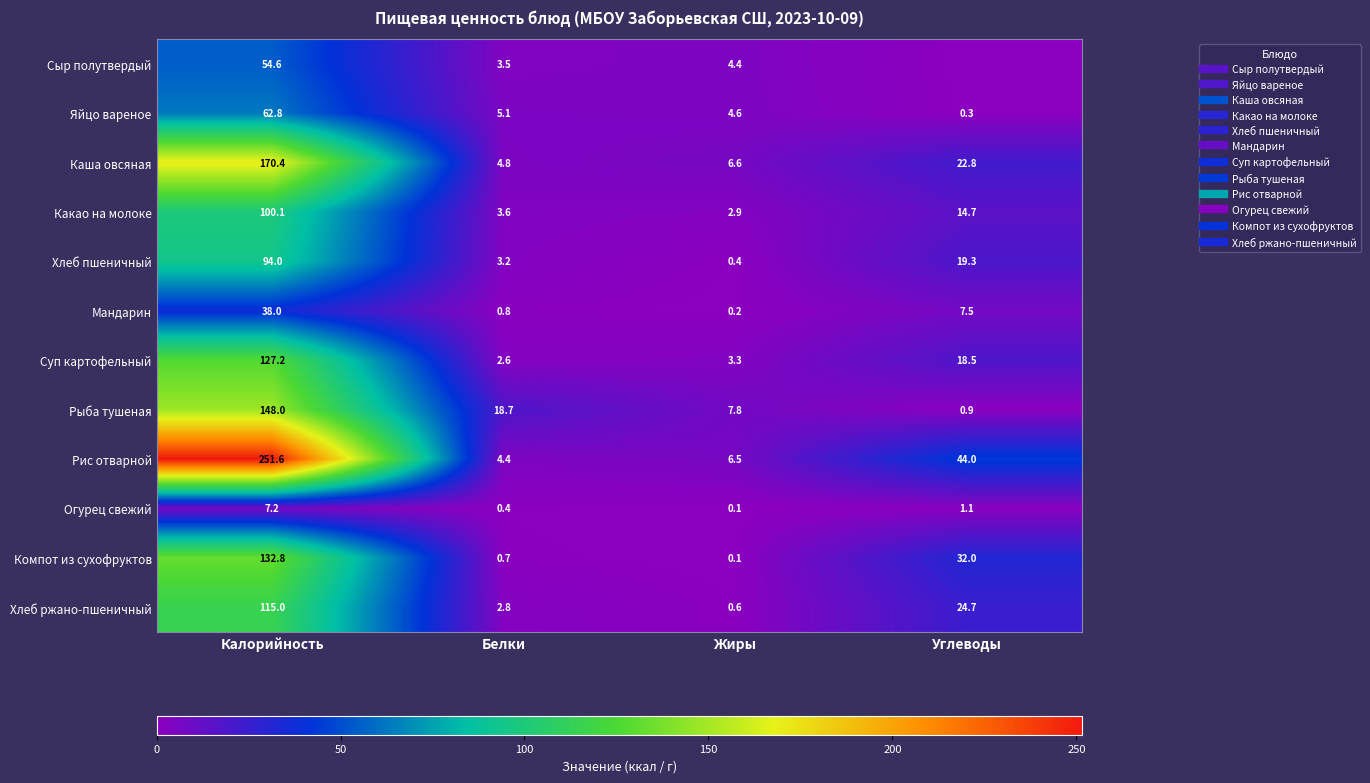

What is the difference between the maximum and minimum values in the Огурец свежий series?

7.1